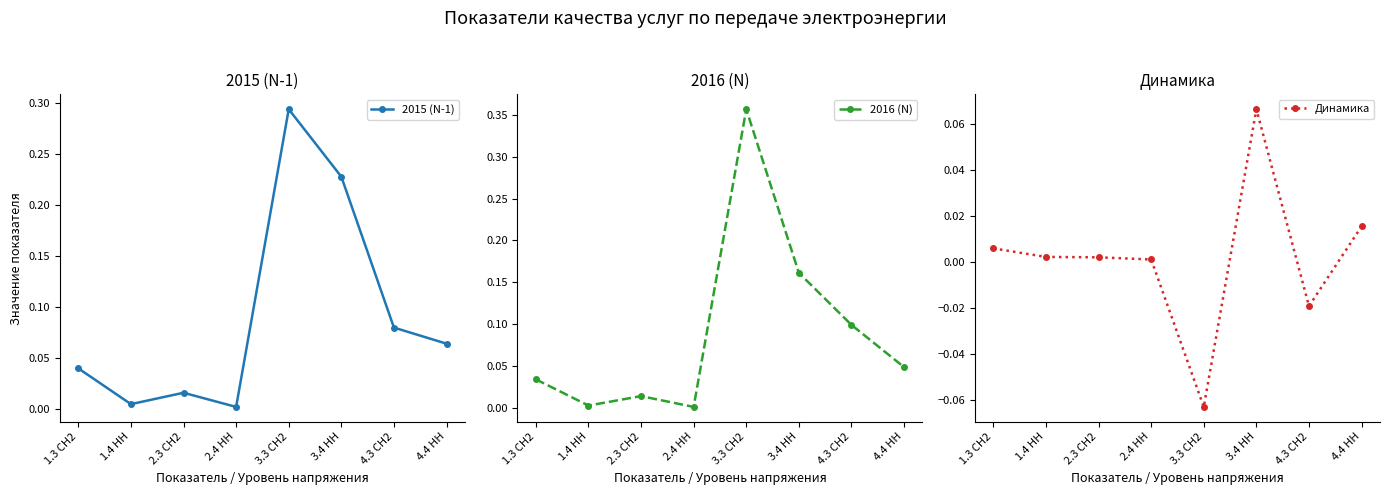

Reading left to right, what are all the values shown in this chart?

2015 (N-1): 0.0	0.0	0.0	0.0	0.3	0.2	0.1	0.1
2016 (N): 0.0	0.0	0.0	0.0	0.4	0.2	0.1	0.0
Динамика: 0.0	0.0	0.0	0.0	-0.1	0.1	-0.0	0.0